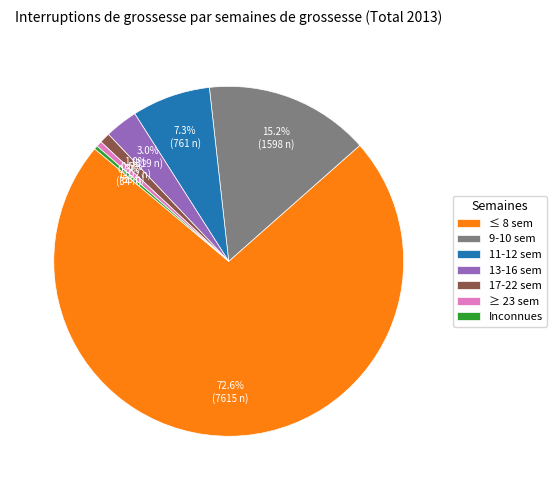

Which category has the biggest portion of the pie?

≤ 8 sem